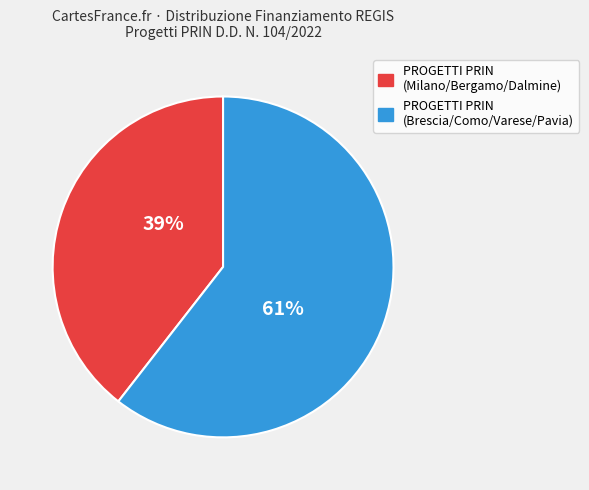

How many segments does this pie chart have?

2